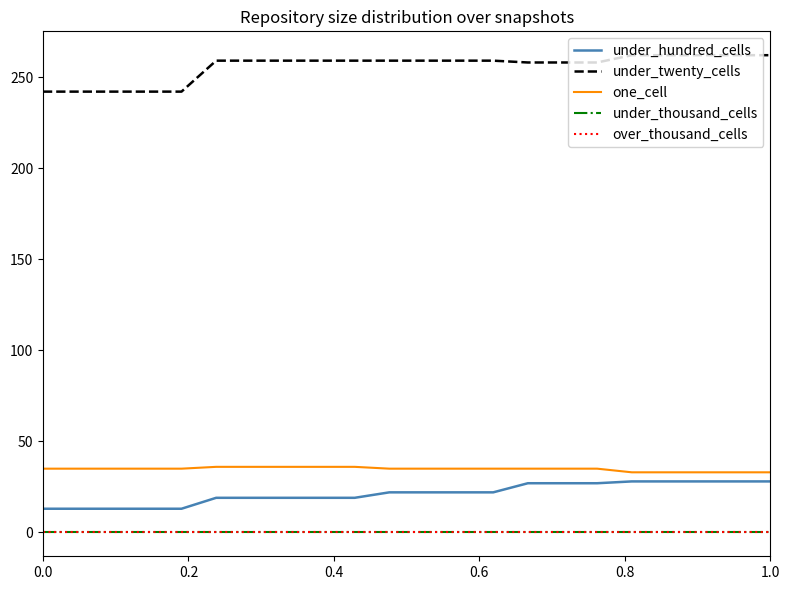

Does the chart display data point markers on the line(s)?

No